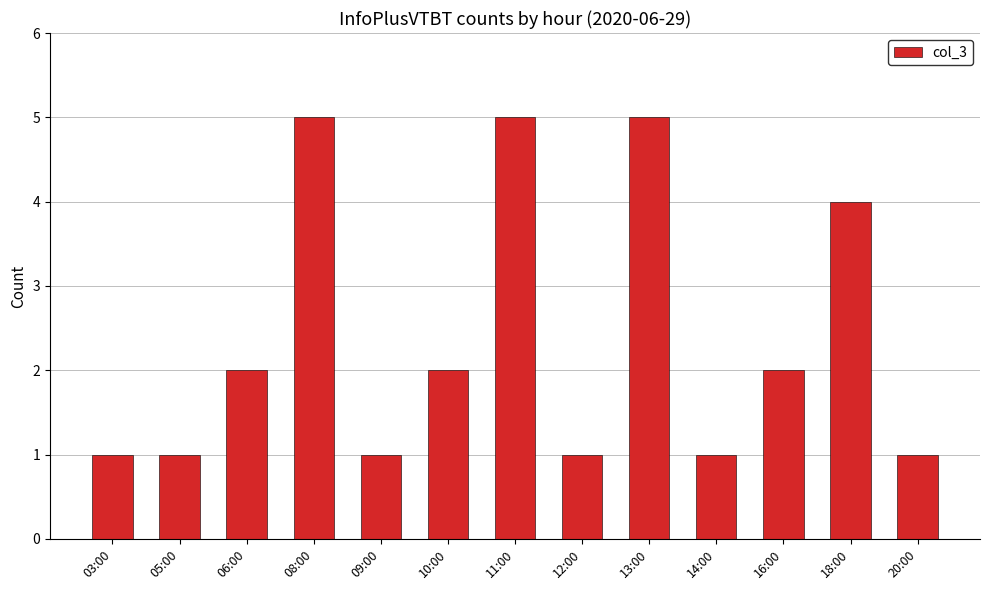

What is the label of the 13th bar from the right?

03:00